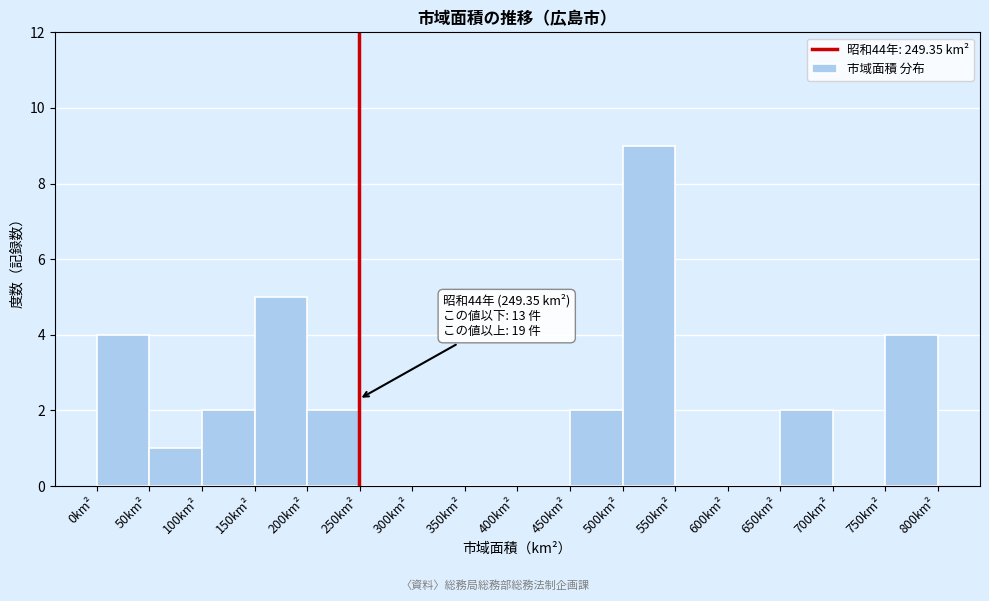

Which range on the x-axis has the tallest bar?

500 to 550